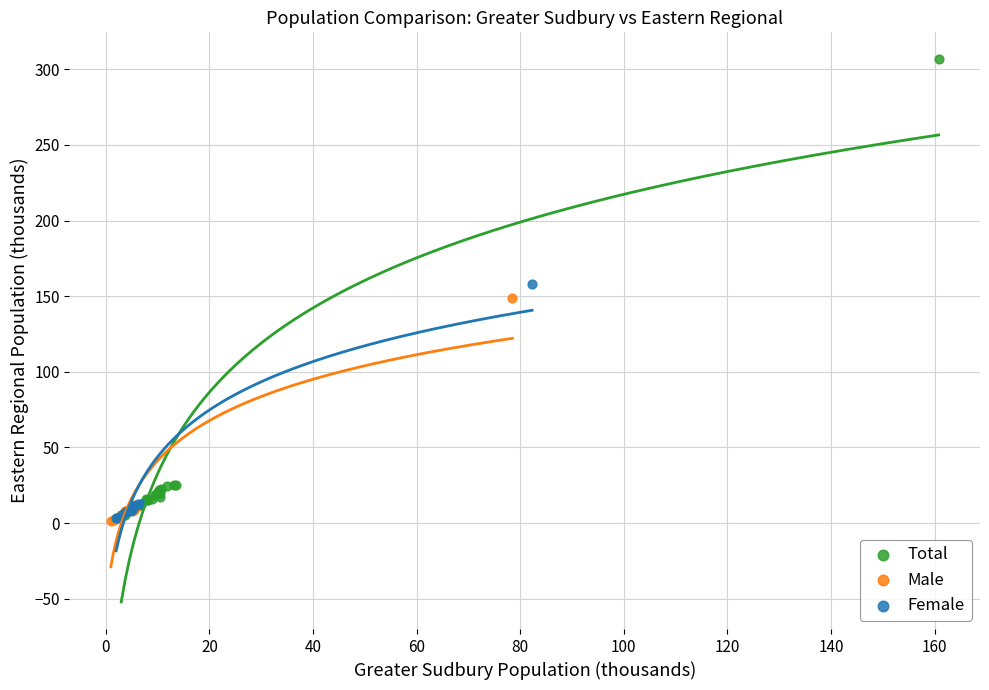

Which series has the largest Y range (max minus min)?

Total